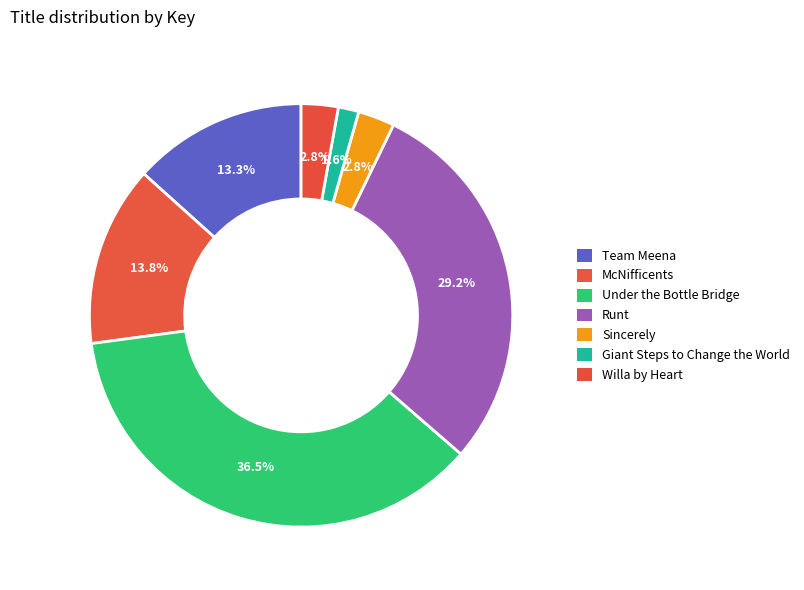

To the nearest percent, what is the difference between the Willa by Heart and Giant Steps to Change the World slice percentages?

1%